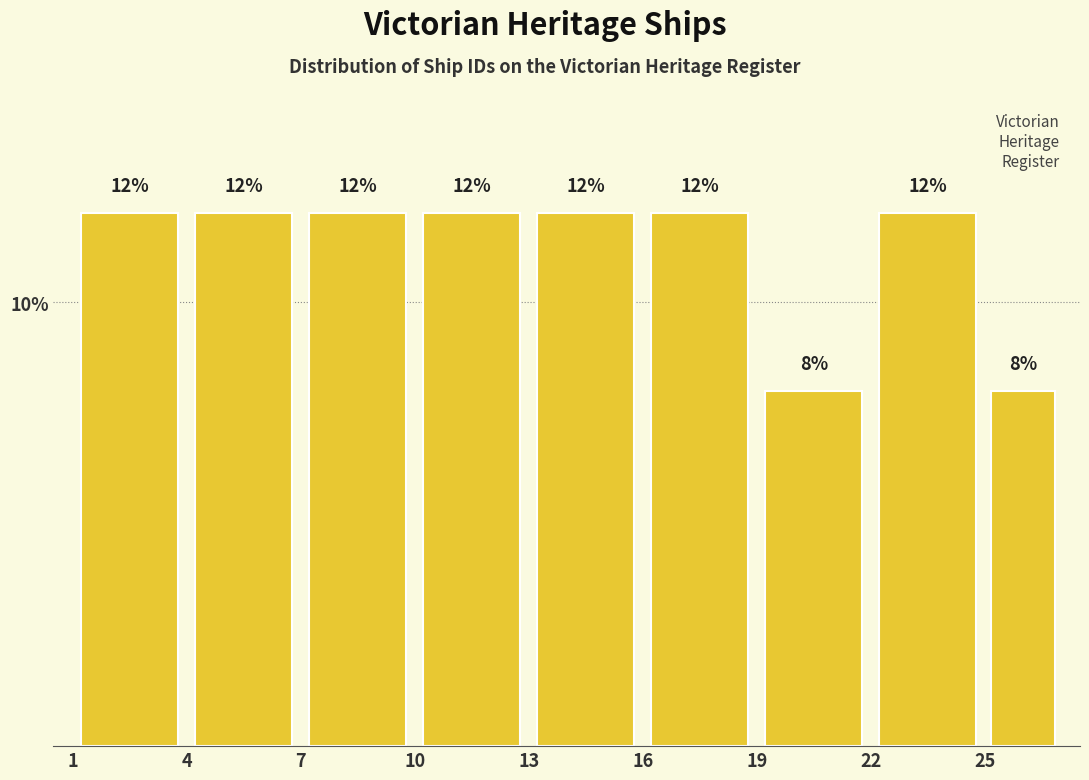

Reading left to right, list every bar in this chart as the range it spans on the x-axis followed by its height.

1 to 4: 12
4 to 7: 12
7 to 10: 12
10 to 13: 12
13 to 16: 12
16 to 19: 12
19 to 22: 8
22 to 25: 12
25 to 27: 8